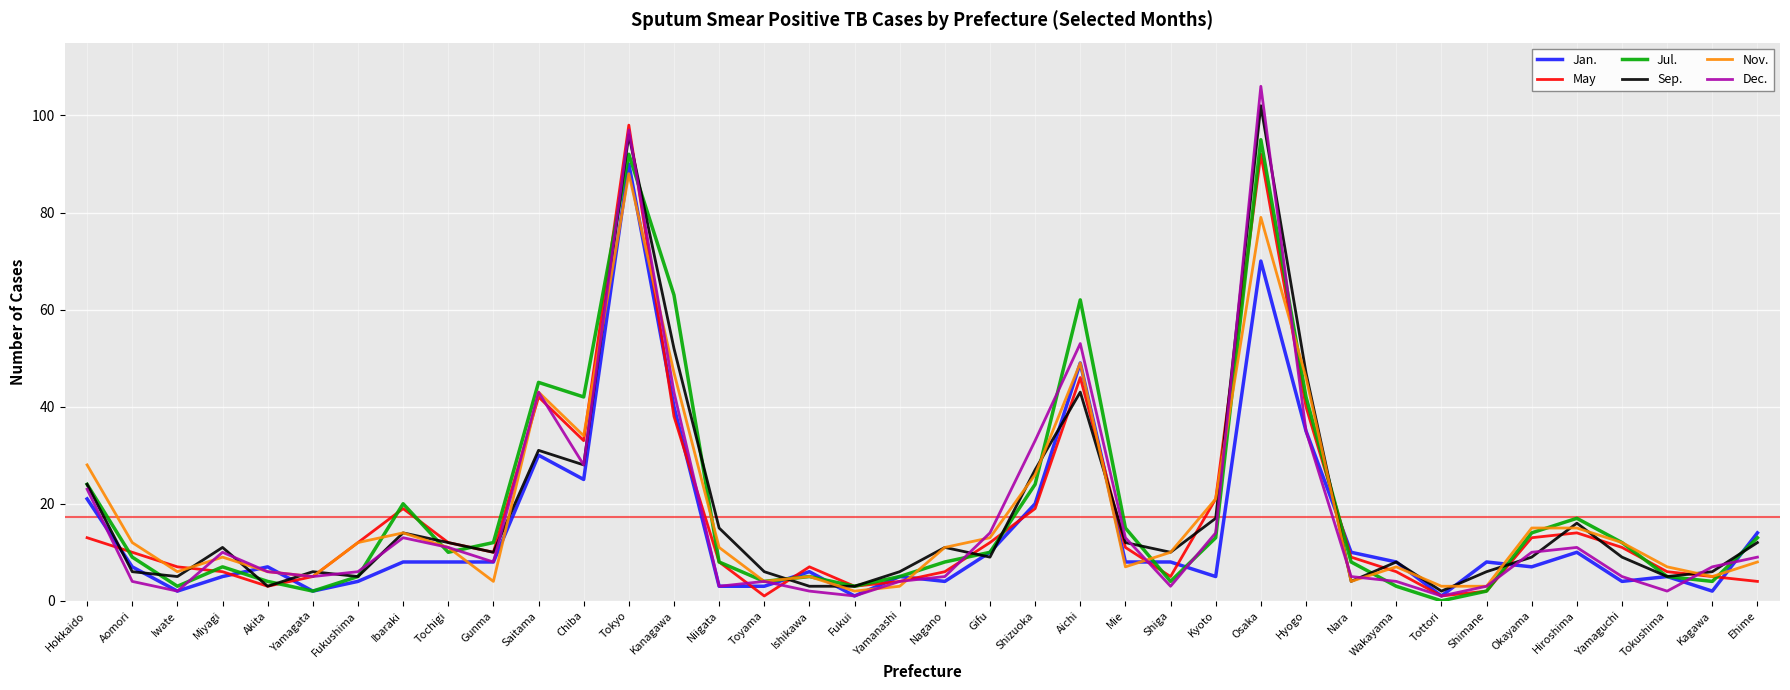

Reading left to right, what are all the values shown in this chart?

Jan.: 21	7	2	5	7	2	4	8	8	8	30	25	90	40	3	3	6	1	5	4	10	20	49	8	8	5	70	35	10	8	1	8	7	10	4	5	2	14
May: 13	10	7	6	3	5	12	19	12	10	42	33	98	38	8	1	7	3	4	6	12	19	46	11	5	21	92	40	9	6	1	2	13	14	11	6	5	4
Jul.: 24	9	3	7	4	2	5	20	10	12	45	42	92	63	8	4	5	3	5	8	10	24	62	15	4	13	95	42	8	3	0	2	14	17	12	5	4	13
Sep.: 24	6	5	11	3	6	5	14	12	10	31	28	96	52	15	6	3	3	6	11	9	27	43	12	10	17	102	47	4	8	2	6	9	16	9	5	6	12
Nov.: 28	12	6	9	6	5	12	14	11	4	43	34	88	47	11	4	5	2	3	11	13	26	49	7	10	21	79	46	4	7	3	3	15	15	12	7	5	8
Dec.: 23	4	2	10	6	5	6	13	11	8	43	28	97	43	3	4	2	1	4	5	14	33	53	13	3	14	106	35	5	4	1	3	10	11	5	2	7	9